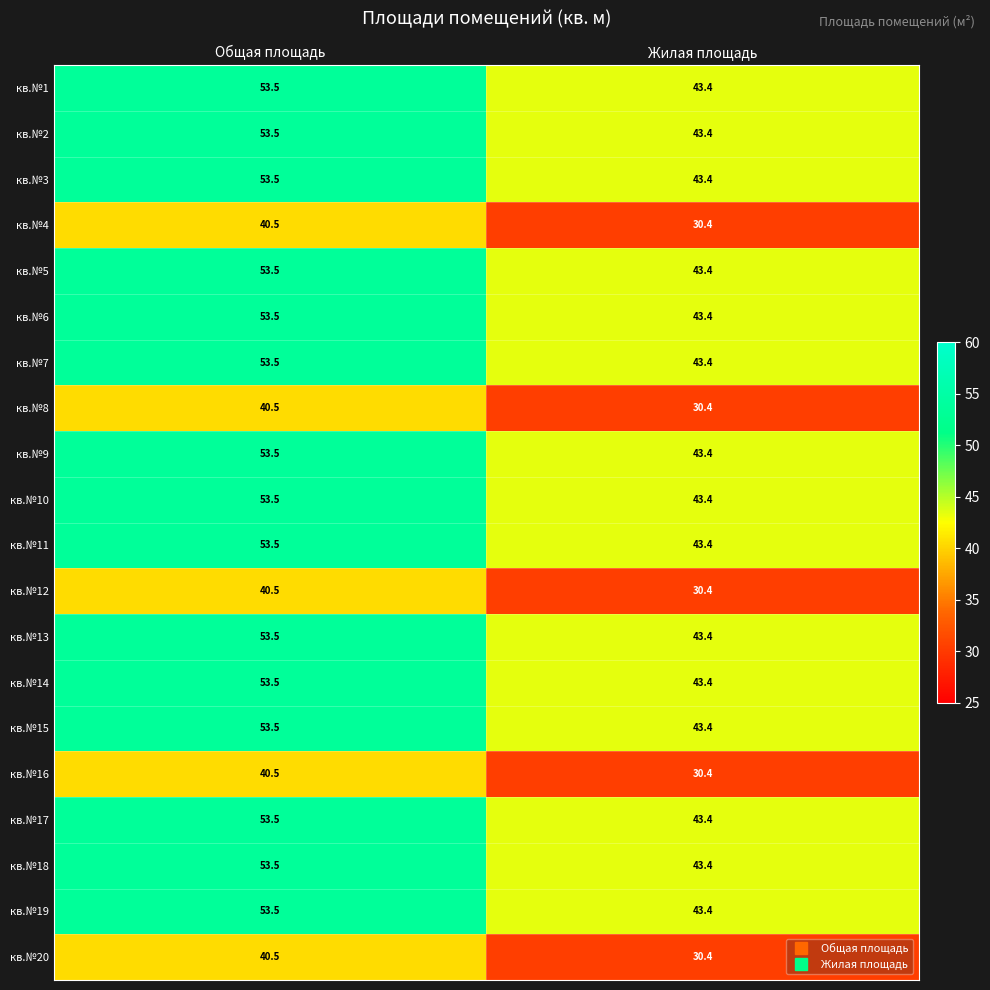

Read the кв.№1 value at Общая площадь.

53.5